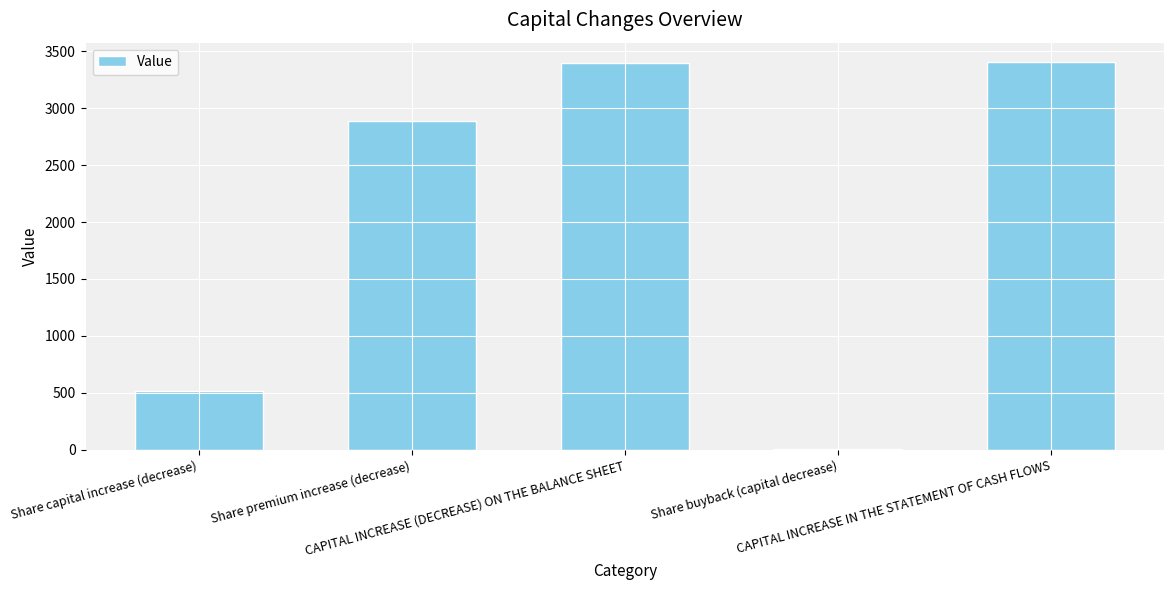

How many series are shown in this chart?

1